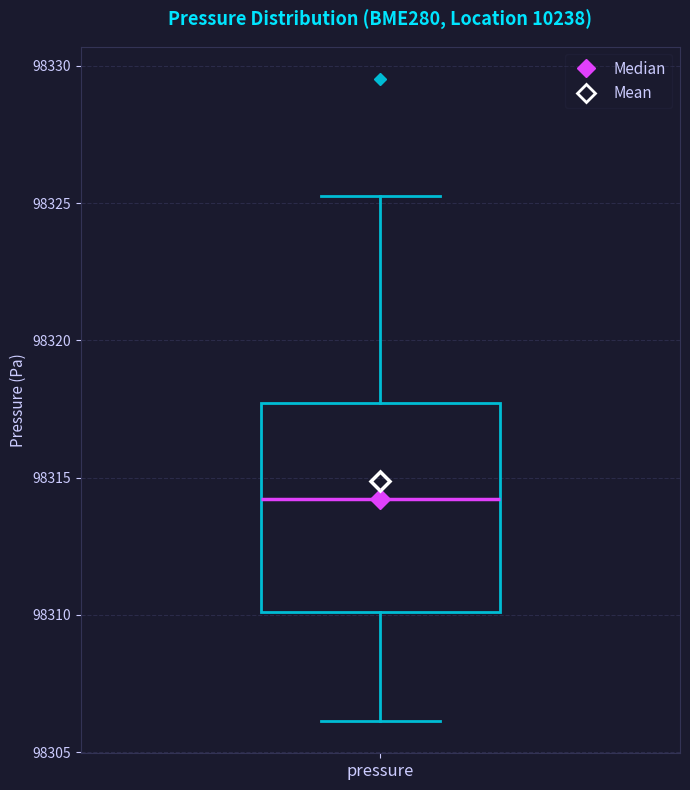

Transcribe this box plot: give where the median line is, the range the box spans, and where the two whiskers end, as read against the y-axis. The values are not printed on the chart, so give them approximately, as read against the axis.

median 98314.0, box 98310.0 to 98317.5, whiskers 98306.0 to 98325.5